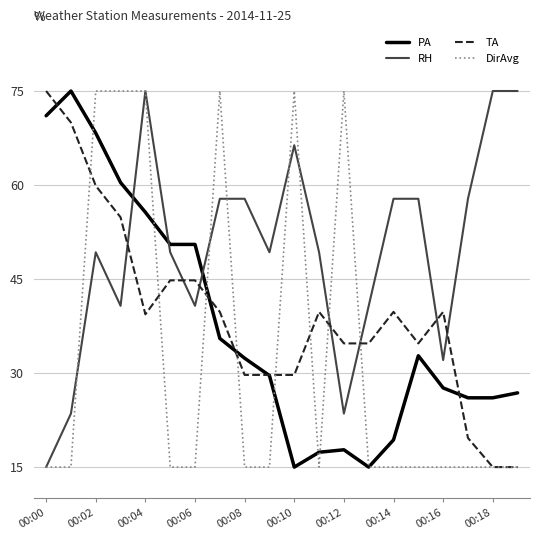

Which series has the largest total across all categories?

RH